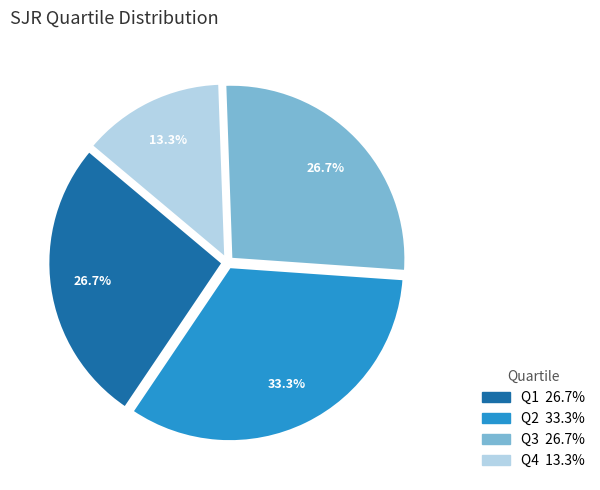

To the nearest percent, what percentage of the pie is Q3?

27%